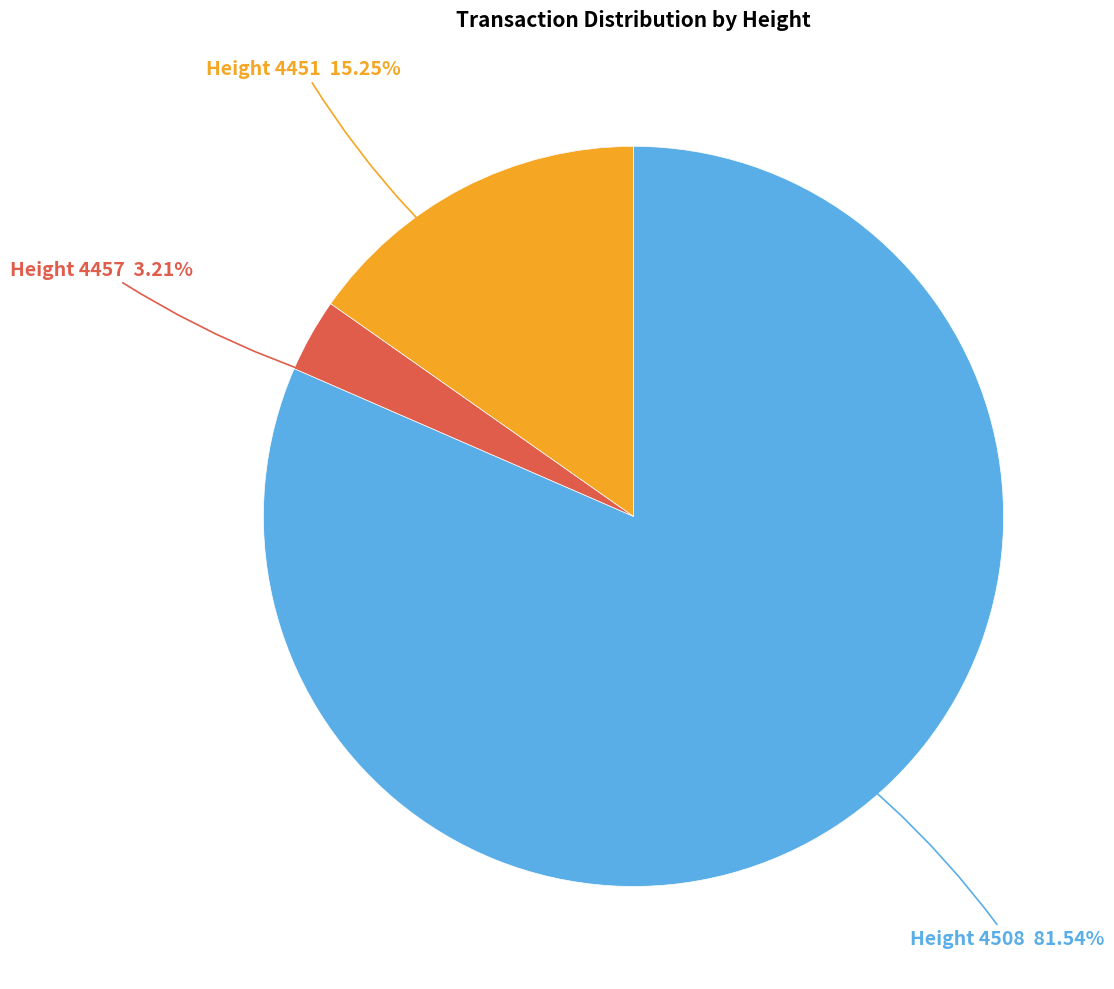

Which slice is the smallest?

Height 4457